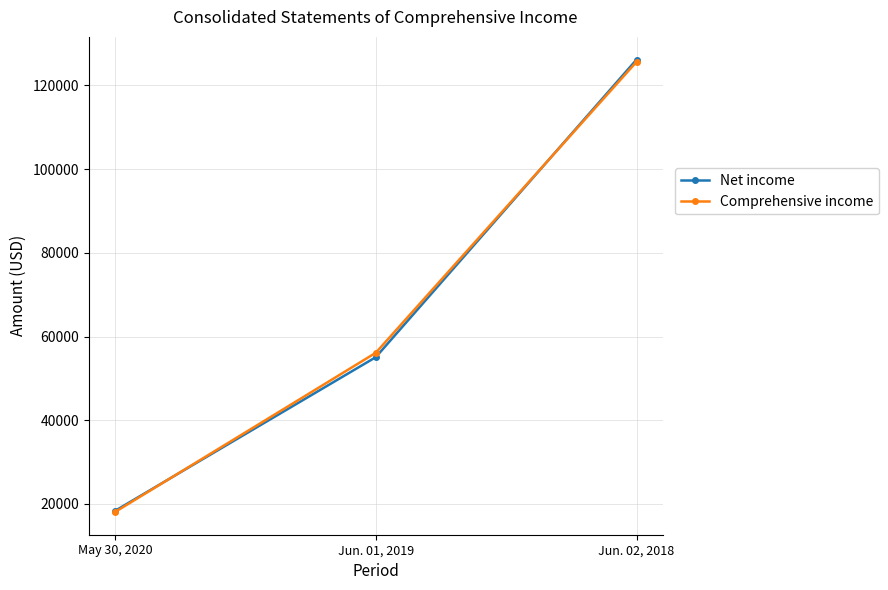

Rank the categories by Net income value from lowest to highest.

May 30, 2020, Jun. 01, 2019, Jun. 02, 2018